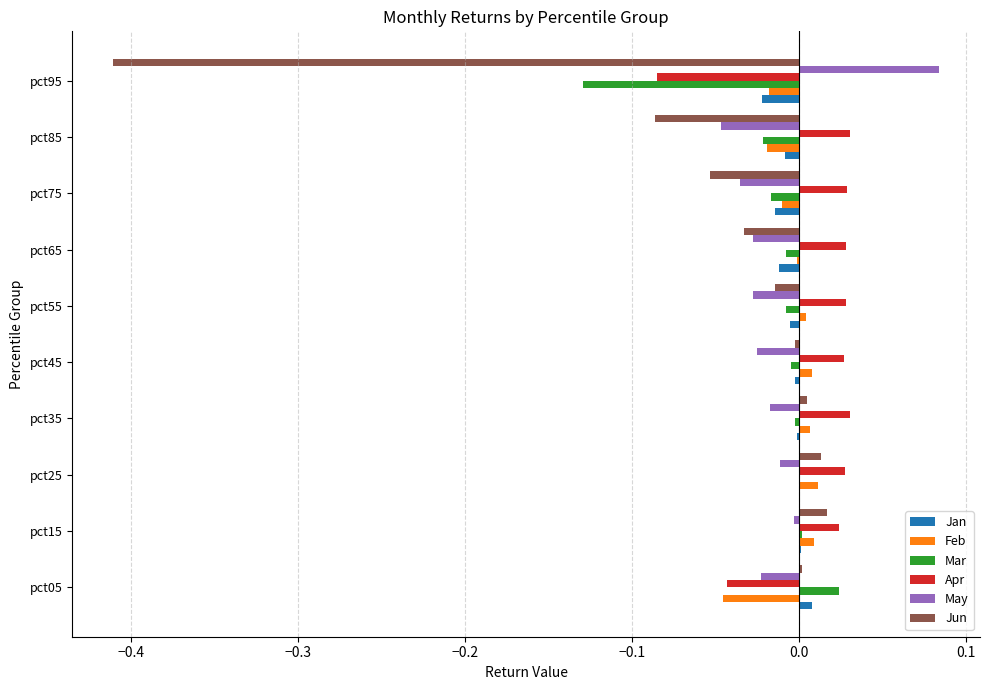

Which category has the highest value in the Mar series?

pct05